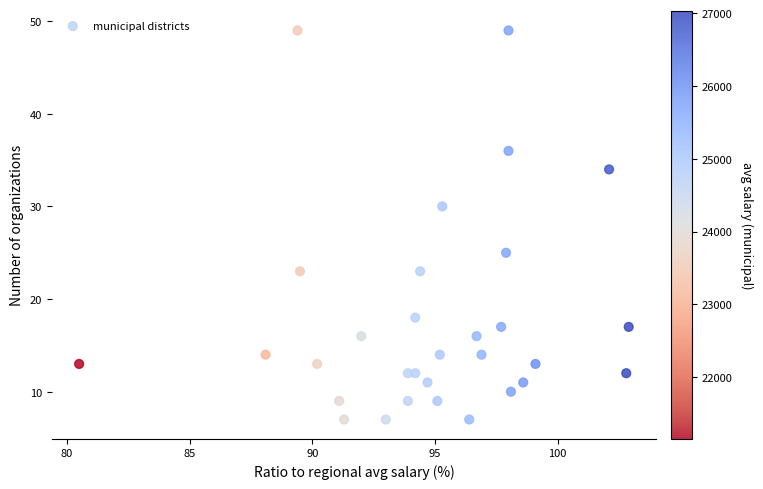

What is the range of Y values (max minus min)?

42